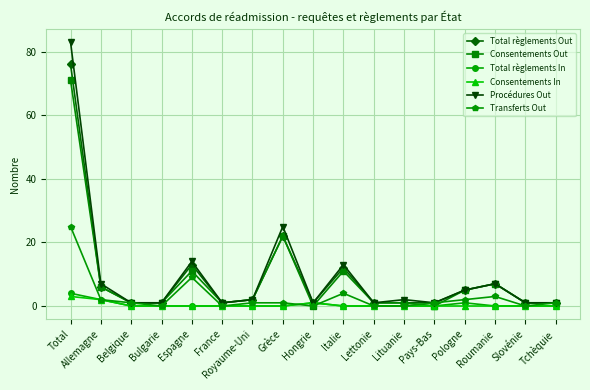

Reading left to right, transcribe all the data shown in this chart.

Total règlements Out: 76	6	1	1	13	1	2	22	1	12	1	1	1	5	7	1	1
Consentements Out: 71	6	1	1	11	1	2	22	0	11	1	1	0	5	7	1	1
Total règlements In: 4	2	0	0	0	0	0	0	1	0	0	0	0	1	0	0	0
Consentements In: 3	2	0	0	0	0	0	0	1	0	0	0	0	0	0	0	0
Procédures Out: 83	7	1	1	14	1	2	25	1	13	1	2	1	5	7	1	1
Transferts Out: 25	2	1	0	9	0	1	1	0	4	0	0	1	2	3	0	1